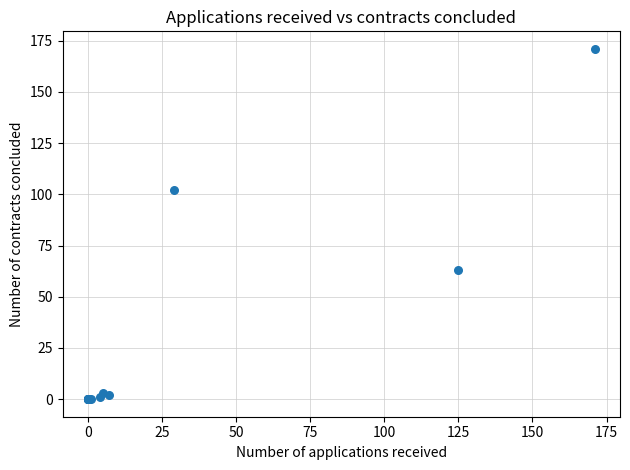

What Y value in the scatter plot is closest to 85?

102